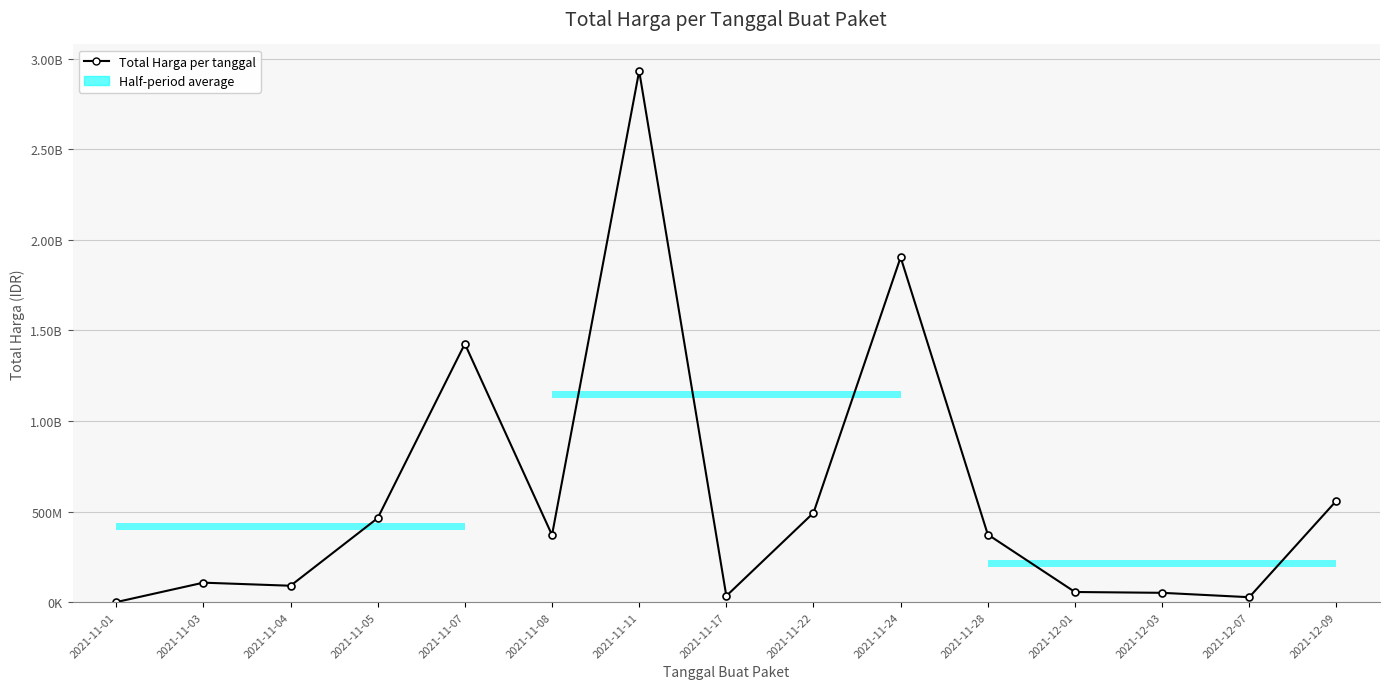

True or false: the data shows 87083280 at 2021-11-08.

False